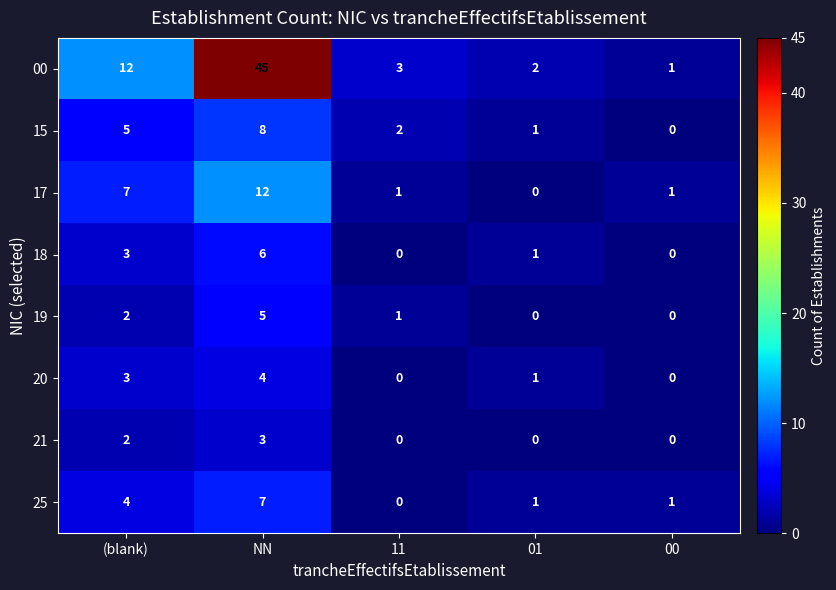

How many values in the 15 series are below 2?

2